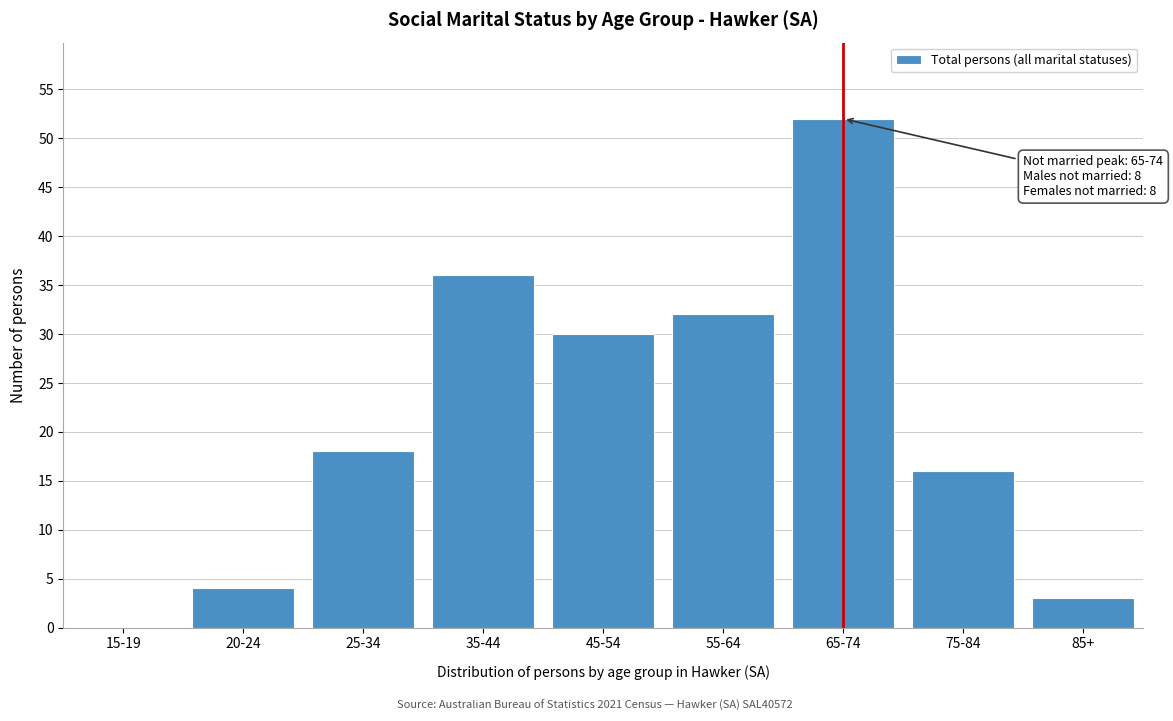

Reading left to right, transcribe all the data shown in this chart.

15-19=0	20-24=4	25-34=18	35-44=36	45-54=30	55-64=32	65-74=52	75-84=16	85+=3